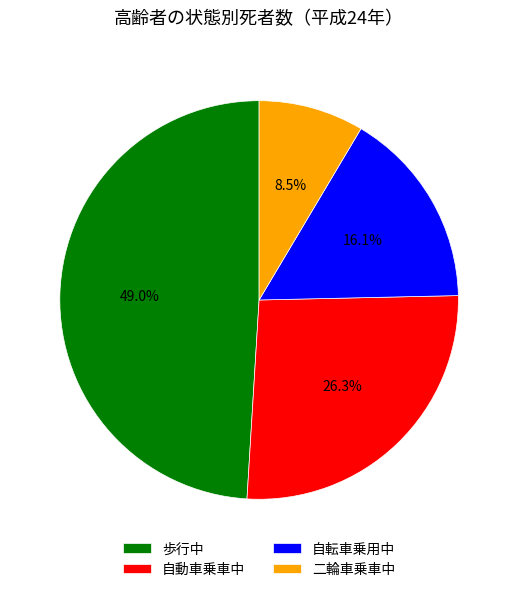

How many slices are in this pie chart?

4